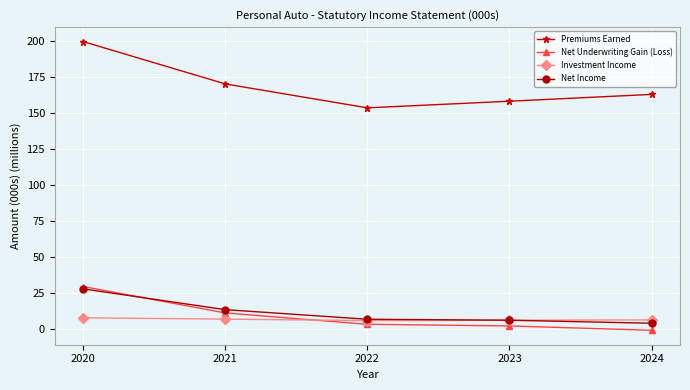

The Investment Income series shows 7.6 at 2020. True or false?

True